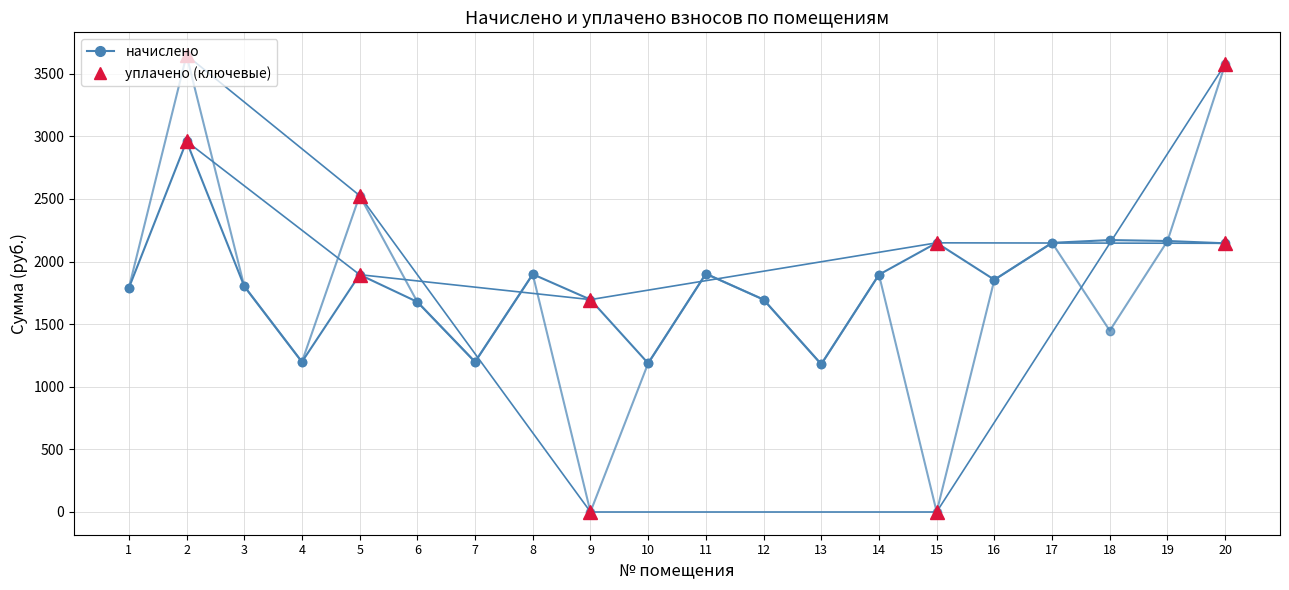

What is the difference between the maximum and minimum values in the начислено series?

1780.8